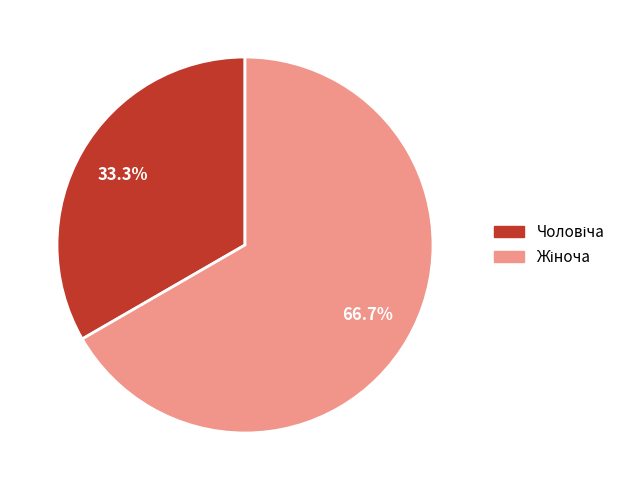

Does any single category account for the majority?

Yes